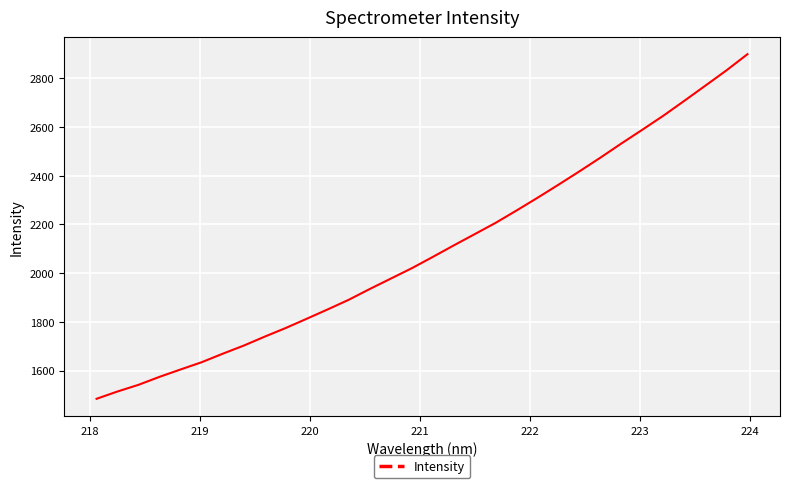

What is the smallest value displayed?

1483.9